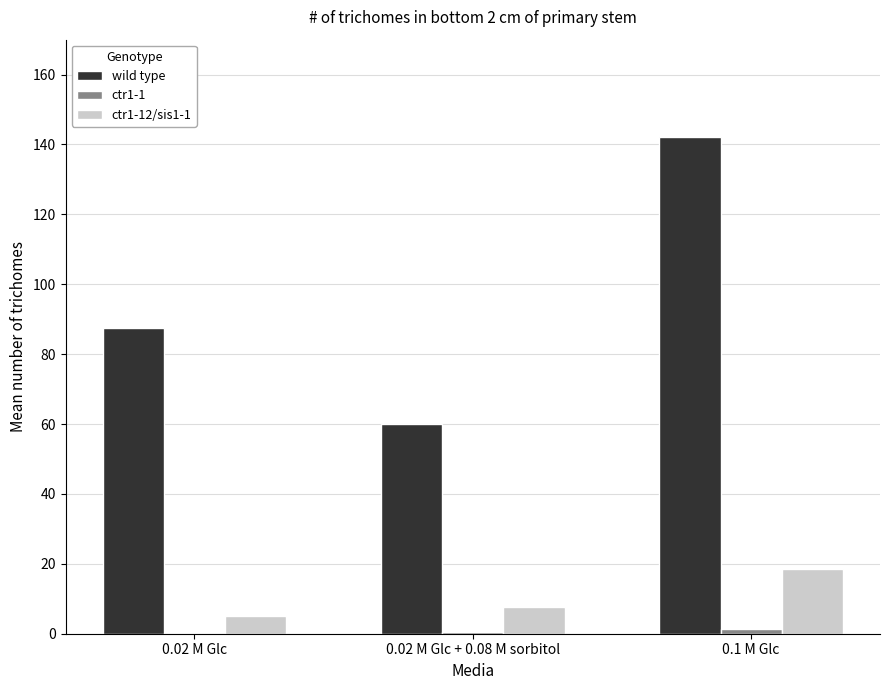

Which series has the largest total across all categories?

wild type